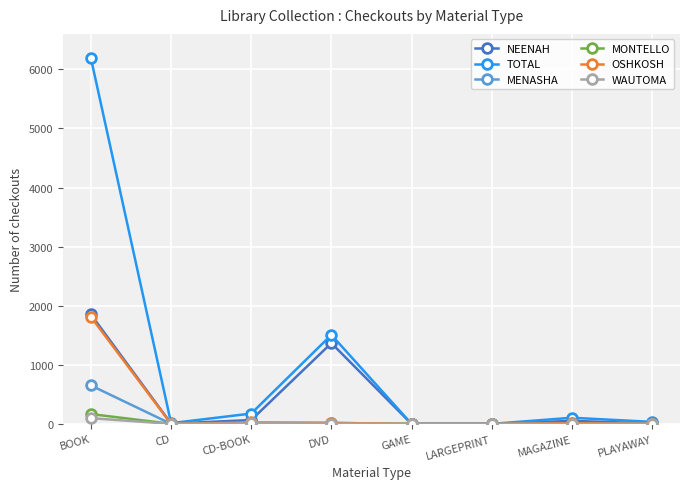

How many values in the NEENAH series are below 52?

4